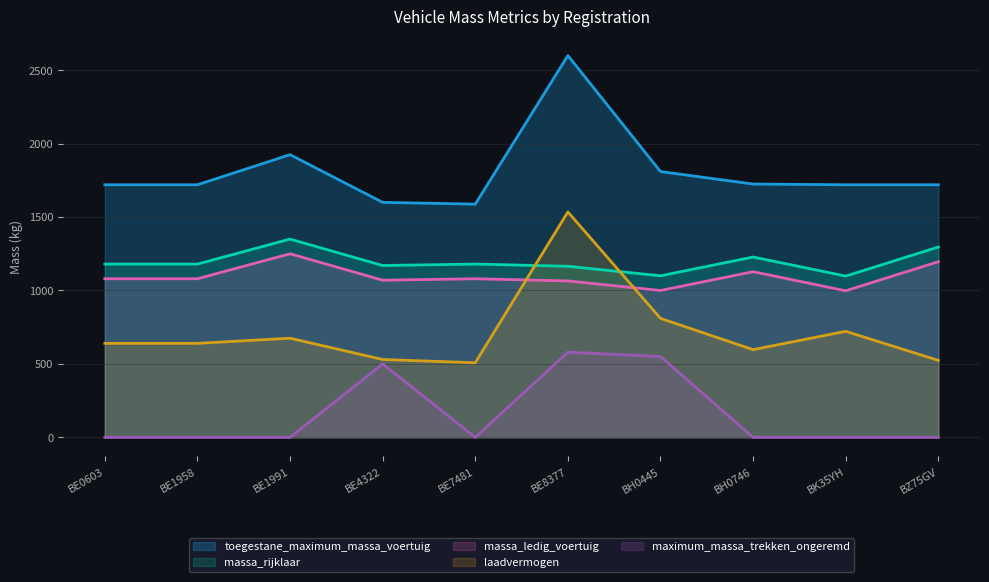

How many distinct data groups are displayed?

5